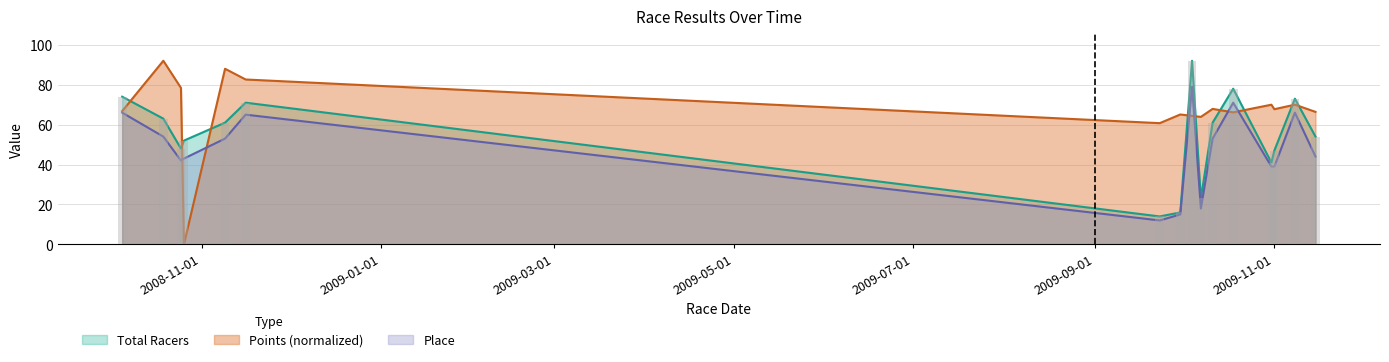

What position from the left is 2009-09-23?

7